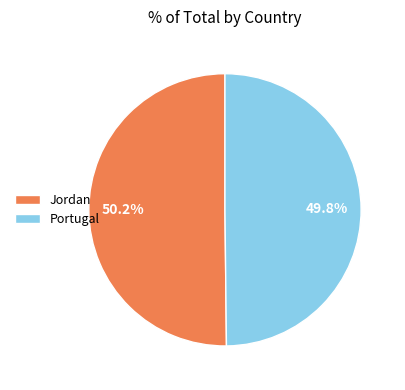

Combined, do Portugal and Jordan account for over 50%?

Yes